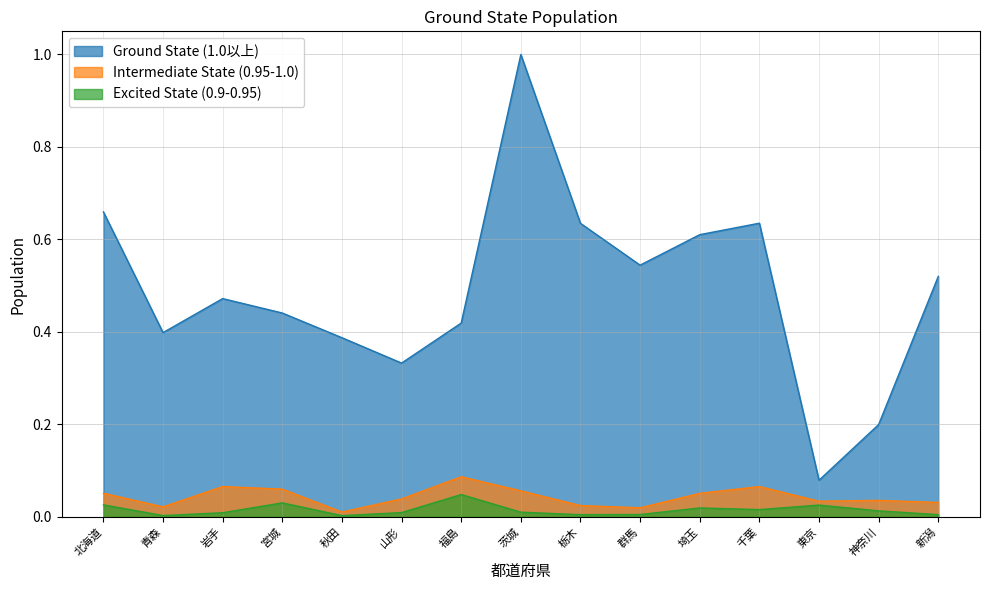

Which category has the highest value across all series?

茨城